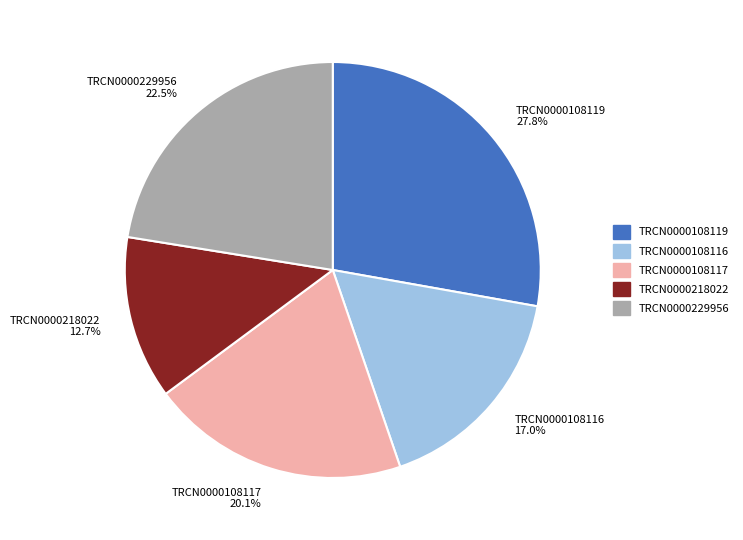

True or false: TRCN0000229956 accounts for 36% of the total.

False